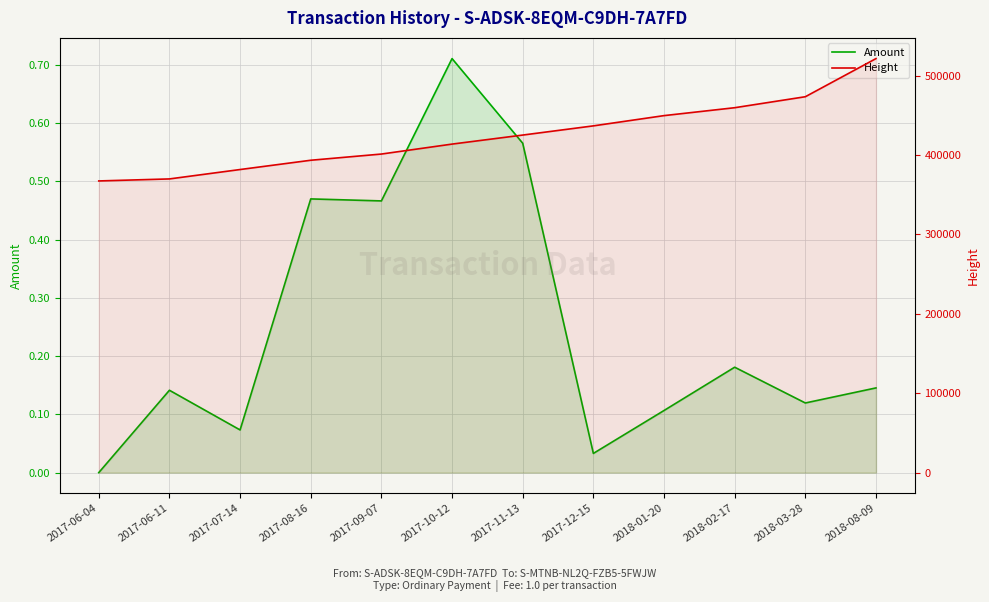

Is it true that Amount equals 0.1 at 2018-03-28?

True